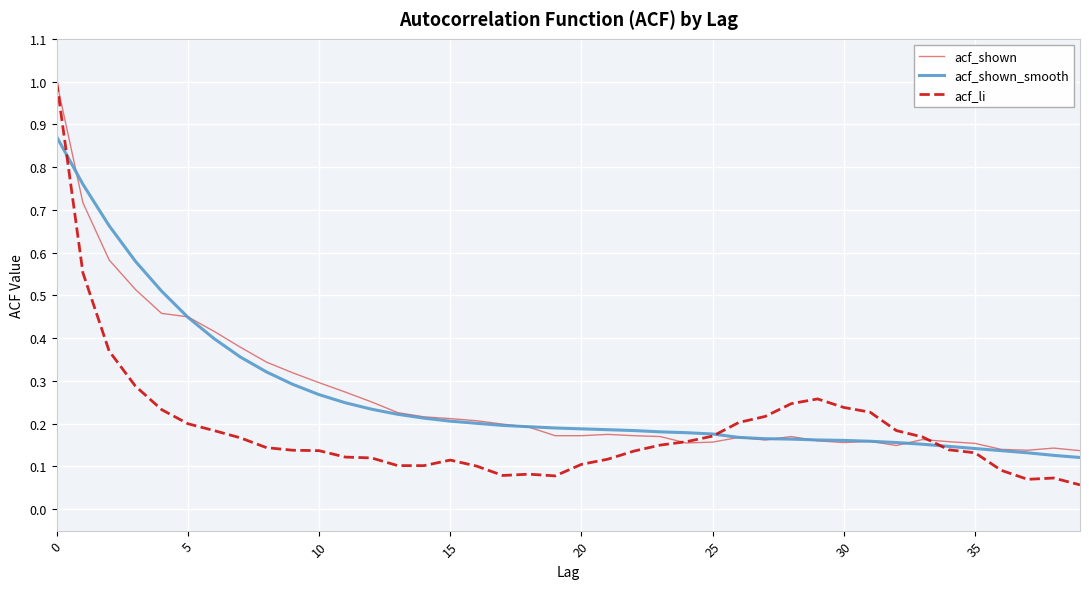

What is the greatest value displayed?

1.0